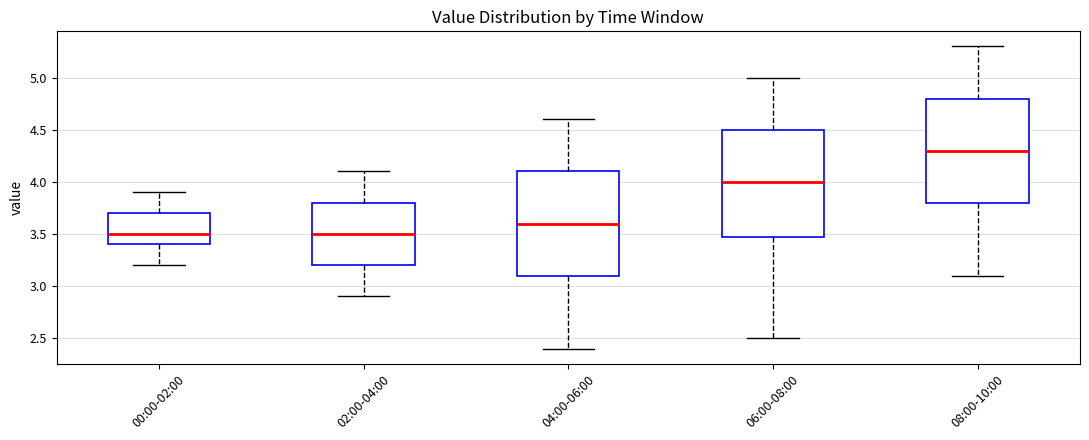

Where is the upper edge of the box for 00:00-02:00 on the y-axis? The values are not printed on the chart, so give them approximately, as read against the axis.

3.7